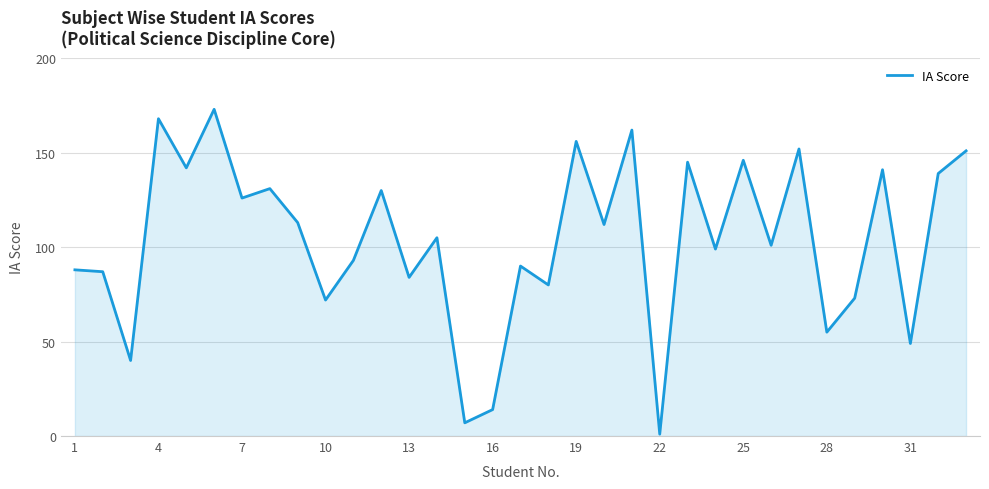

At which category does the chart reach its minimum across all series?

22